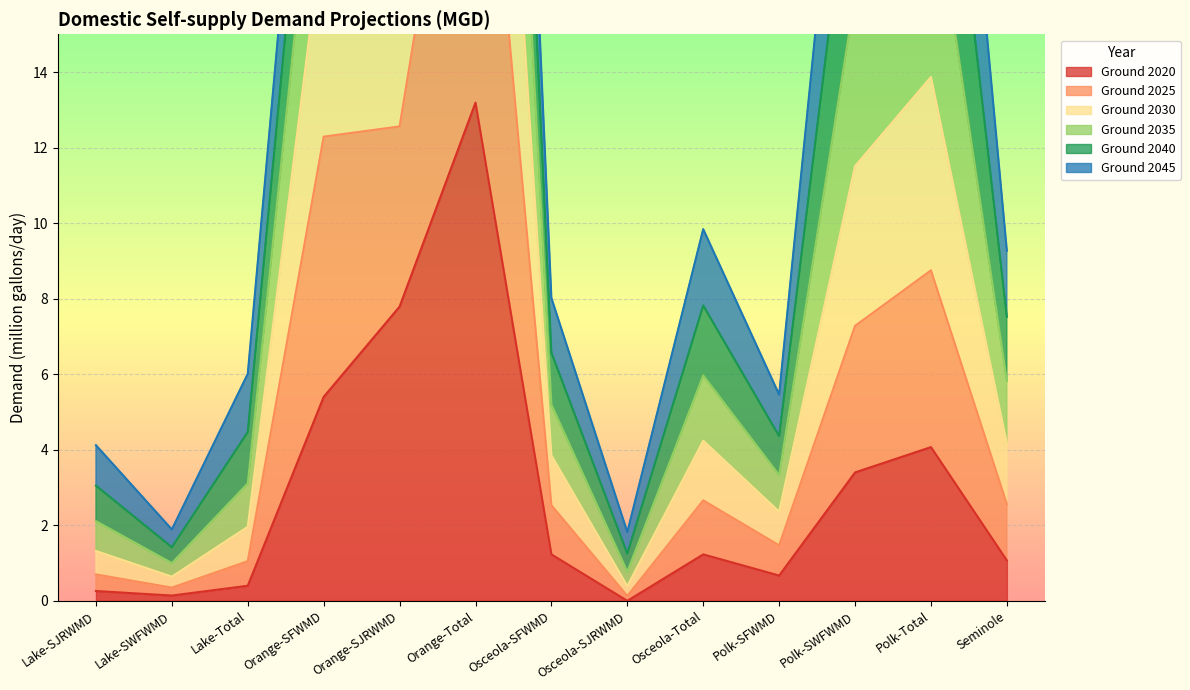

What is the difference between the Ground 2020 values at Orange-SFWMD and Lake-Total?

5.0